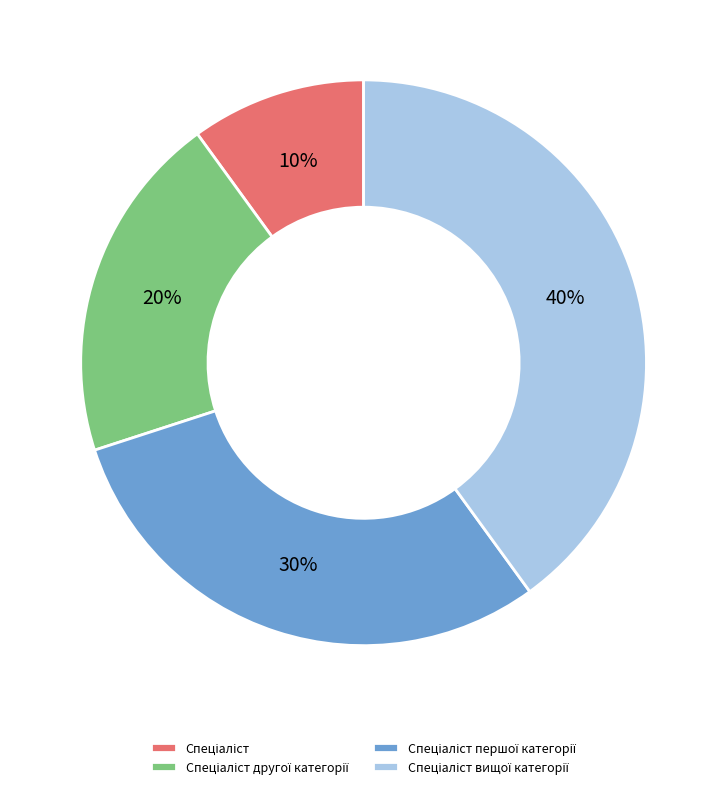

How many slices are in this pie chart?

4